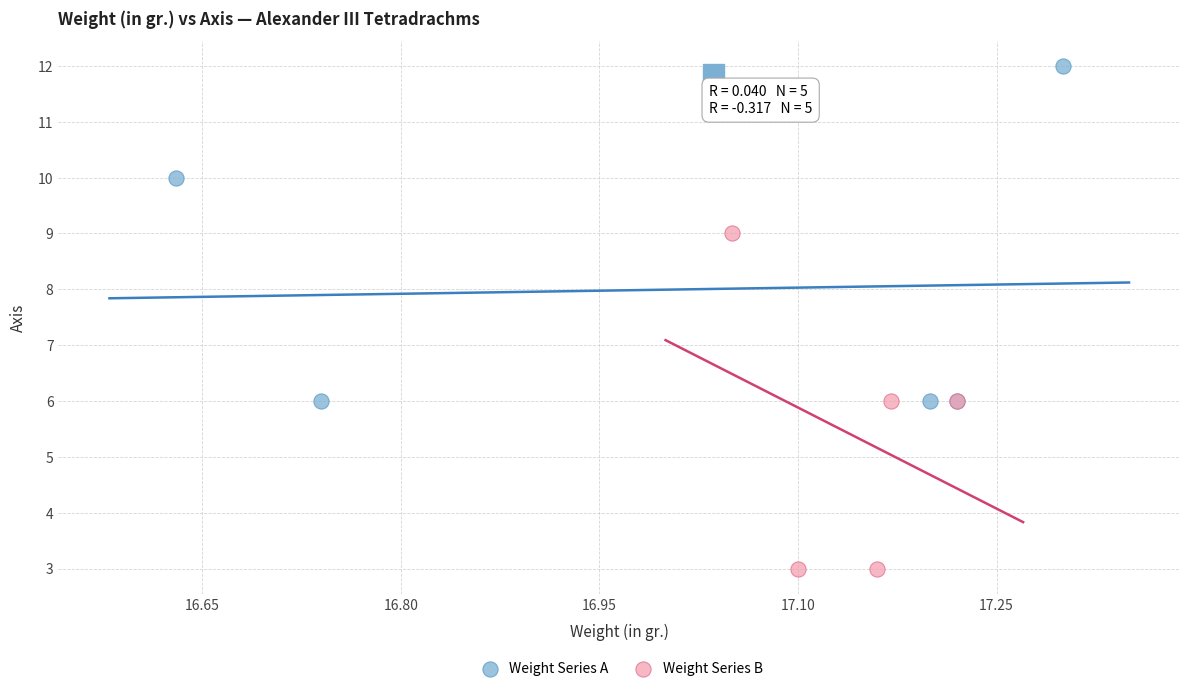

Which series contains the lowest Y value?

Weight Series B